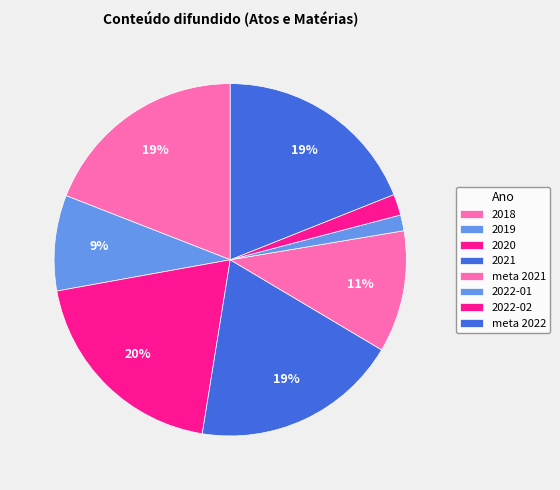

Combined, what portion of the pie is 2019 and meta 2021?

19.9%